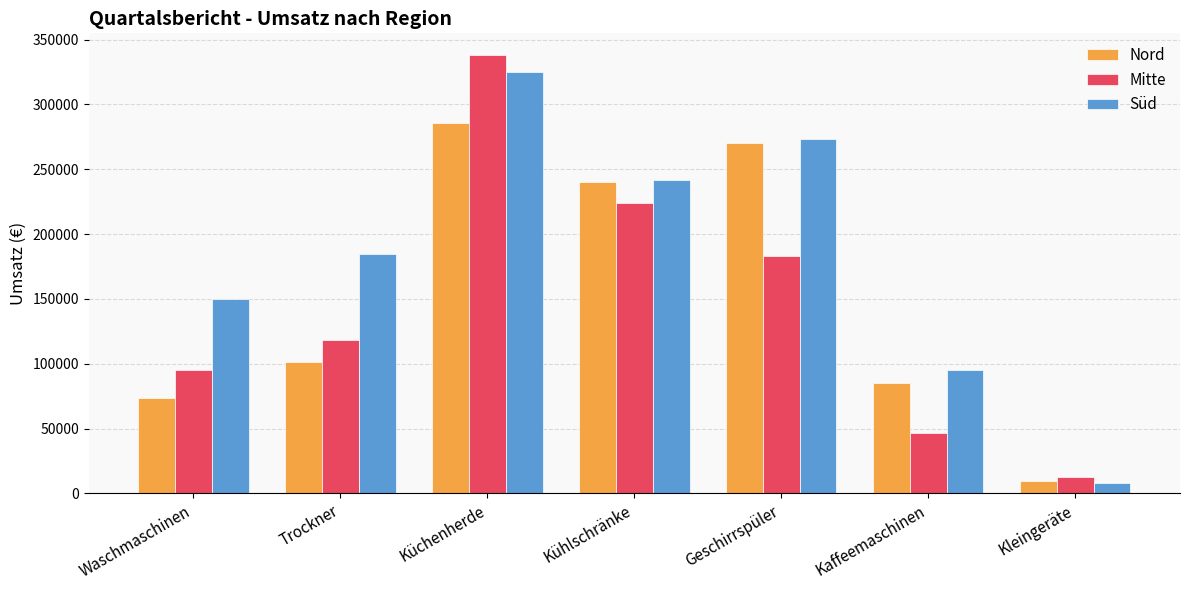

True or false: Mitte has a value of 88636 at Geschirrspüler.

False